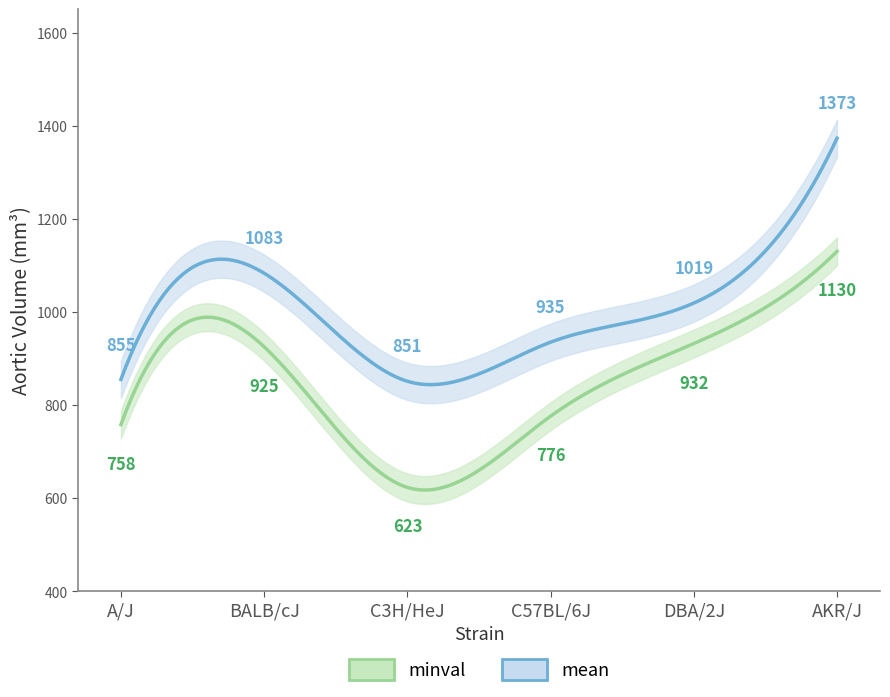

Between BALB/cJ and AKR/J, which series saw the biggest shift?

mean